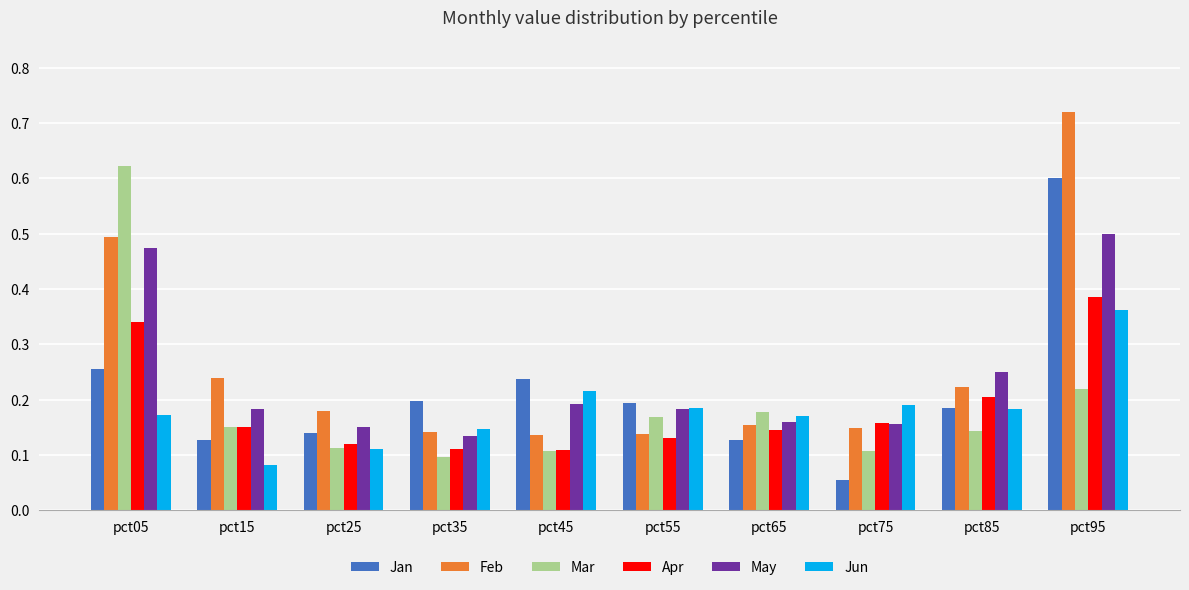

Which category has the highest value in the Apr series?

pct95